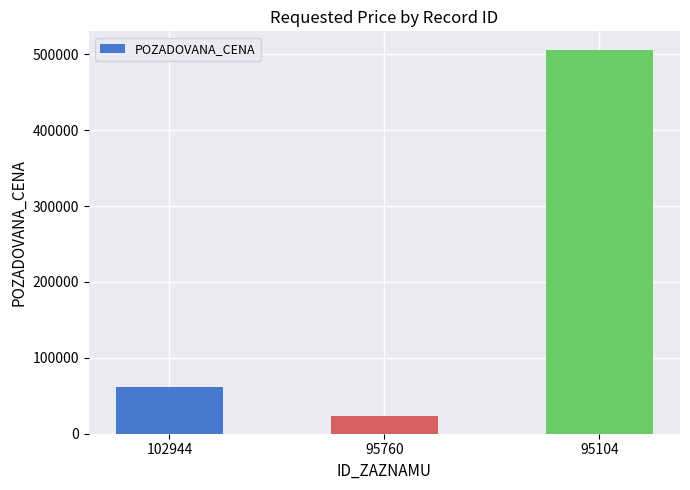

How many categories are shown in the chart?

3